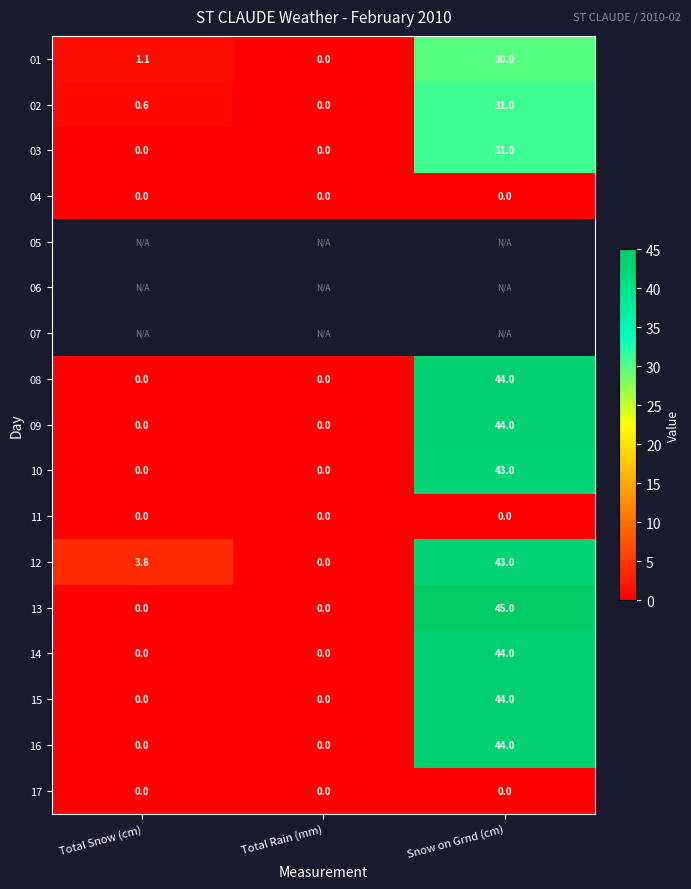

What value does the 13 series have at Snow on Grnd (cm)?

45.0